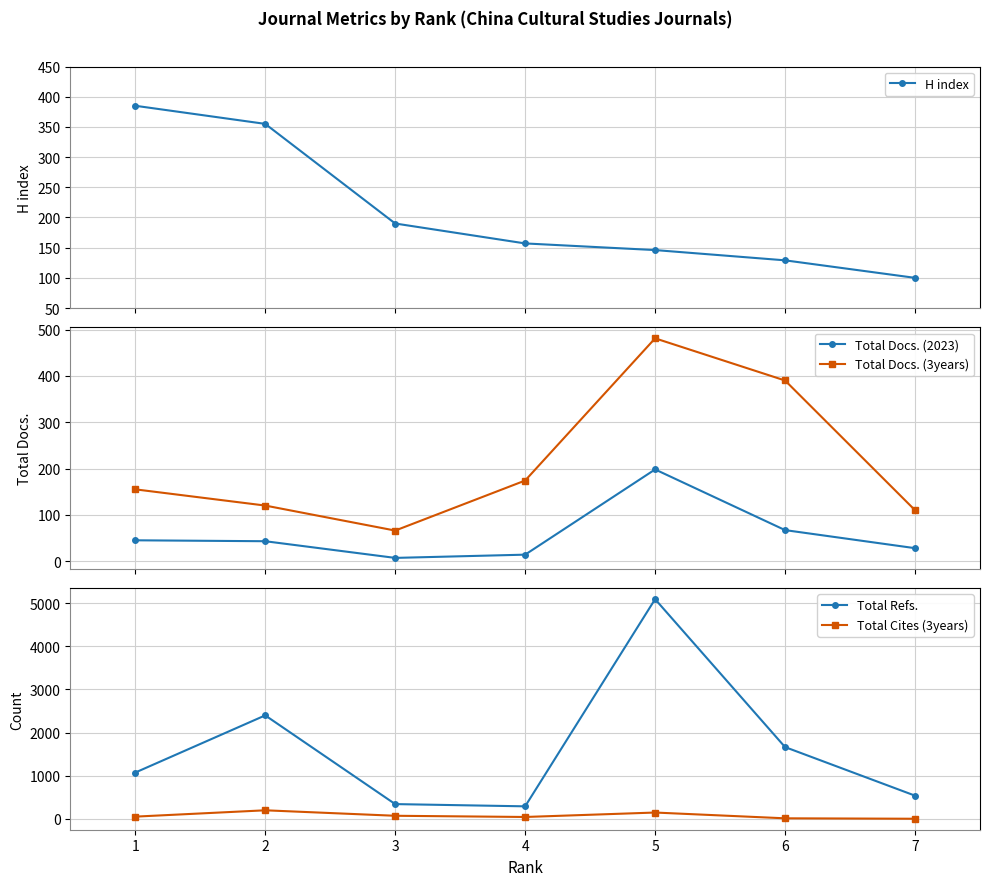

What are all the series names shown in the legend?

H index, Total Docs. (2023), Total Docs. (3years), Total Refs., Total Cites (3years)